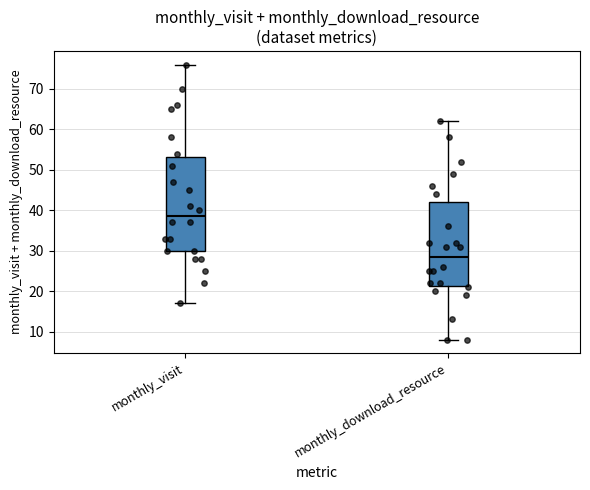

Which box has the highest median line?

monthly_visit